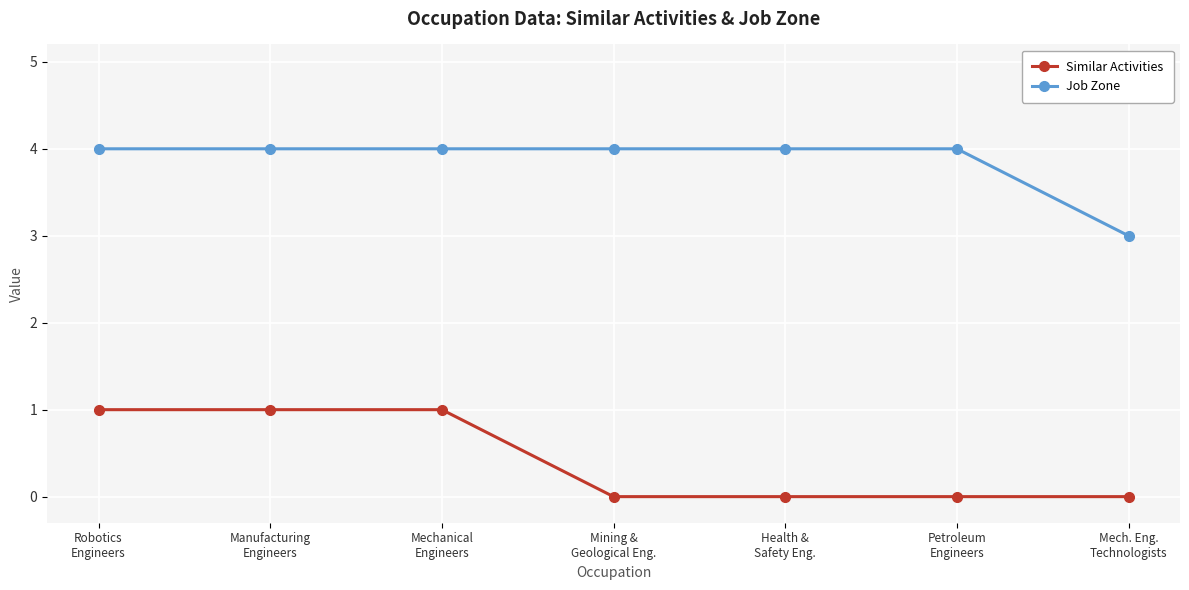

True or false: Similar Activities and Job Zone cross at least once.

False